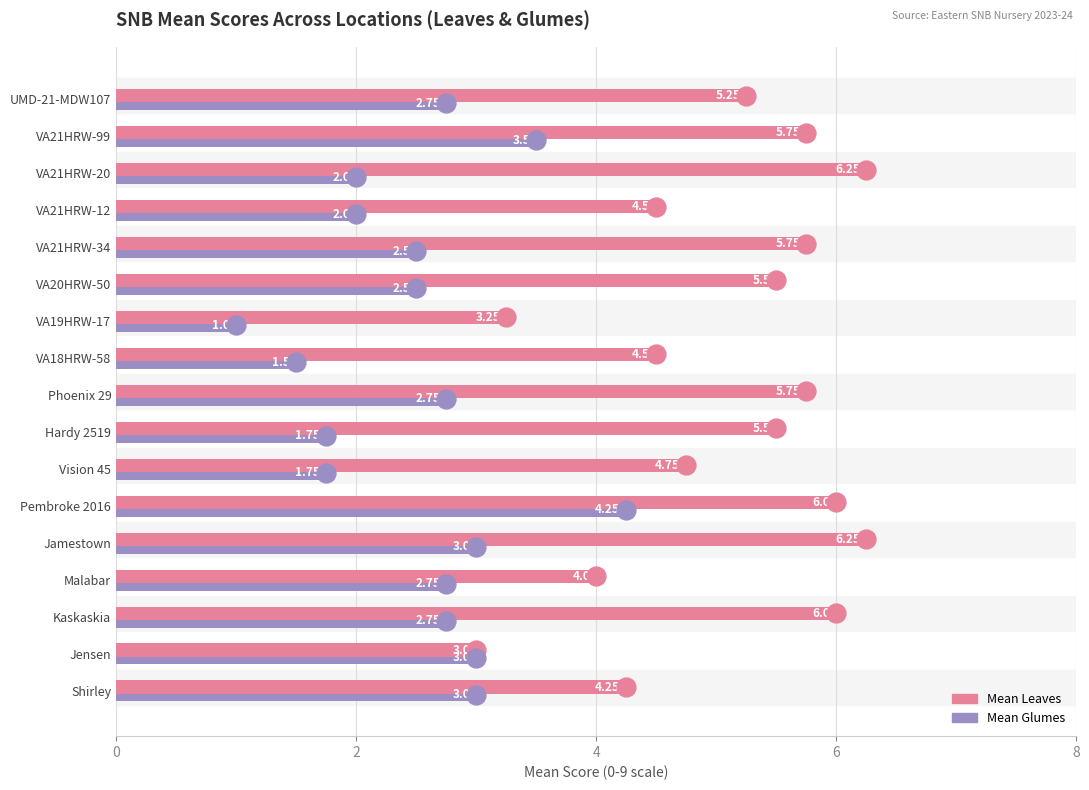

What is the sum of the Mean Glumes values at VA21HRW-99 and VA21HRW-34?

6.0